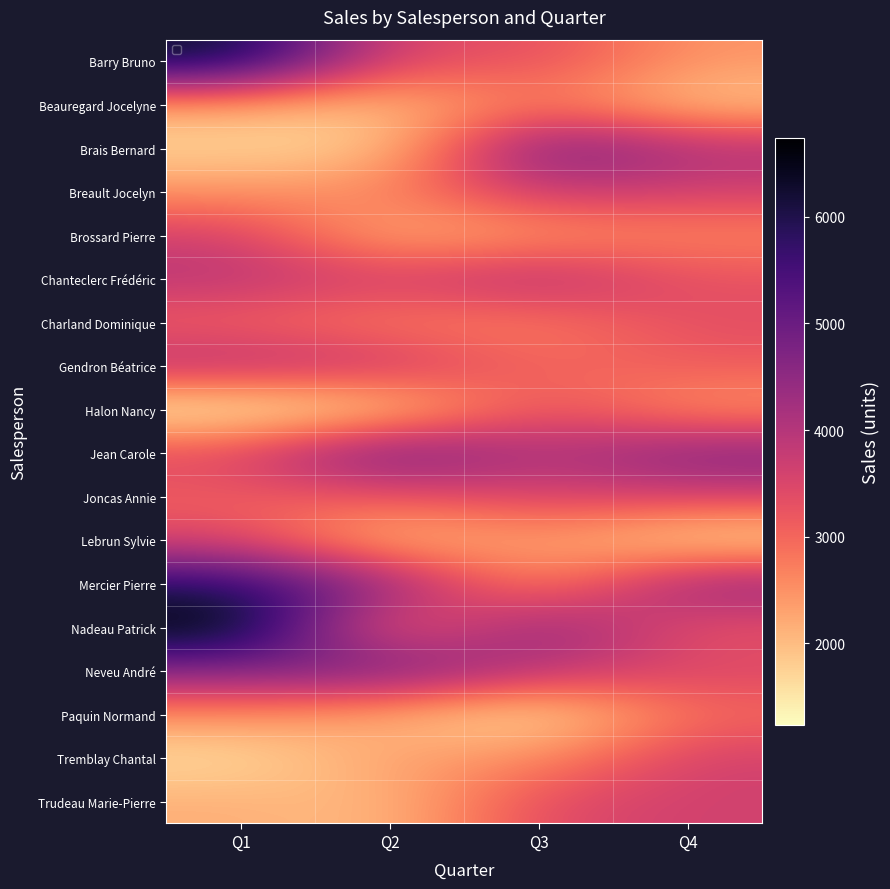

Reading left to right, extract all data points from this chart.

Barry Bruno: Q1=6332	Q2=3353	Q3=3381	Q4=2440
Beauregard Jocelyne: Q1=2242	Q2=1900	Q3=2842	Q4=1842
Brais Bernard: Q1=1693	Q2=1764	Q3=5028	Q4=4093
Breault Jocelyn: Q1=2450	Q2=2668	Q3=3809	Q4=3606
Brossard Pierre: Q1=3652	Q2=2040	Q3=2402	Q4=2622
Chanteclerc Frédéric: Q1=3955	Q2=3604	Q3=4139	Q4=3287
Charland Dominique: Q1=3029	Q2=2680	Q3=2711	Q4=3359
Gendron Béatrice: Q1=4064	Q2=3852	Q3=2937	Q4=3148
Halon Nancy: Q1=1232	Q2=1621	Q3=3382	Q4=2410
Jean Carole: Q1=3456	Q2=5123	Q3=3982	Q4=4722
Joncas Annie: Q1=3081	Q2=3214	Q3=3533	Q4=3600
Lebrun Sylvie: Q1=3469	Q2=1817	Q3=2461	Q4=1511
Mercier Pierre: Q1=5890	Q2=4555	Q3=2339	Q4=4560
Nadeau Patrick: Q1=6740	Q2=2640	Q3=4659	Q4=3224
Neveu André: Q1=4625	Q2=5020	Q3=3956	Q4=3492
Paquin Normand: Q1=2514	Q2=2148	Q3=1421	Q4=2942
Tremblay Chantal: Q1=1572	Q2=2355	Q3=2508	Q4=3626
Trudeau Marie-Pierre: Q1=2167	Q2=1972	Q3=3440	Q4=3628